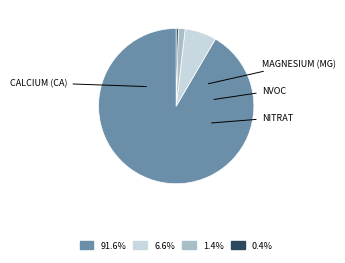

Does any single category account for the majority?

Yes